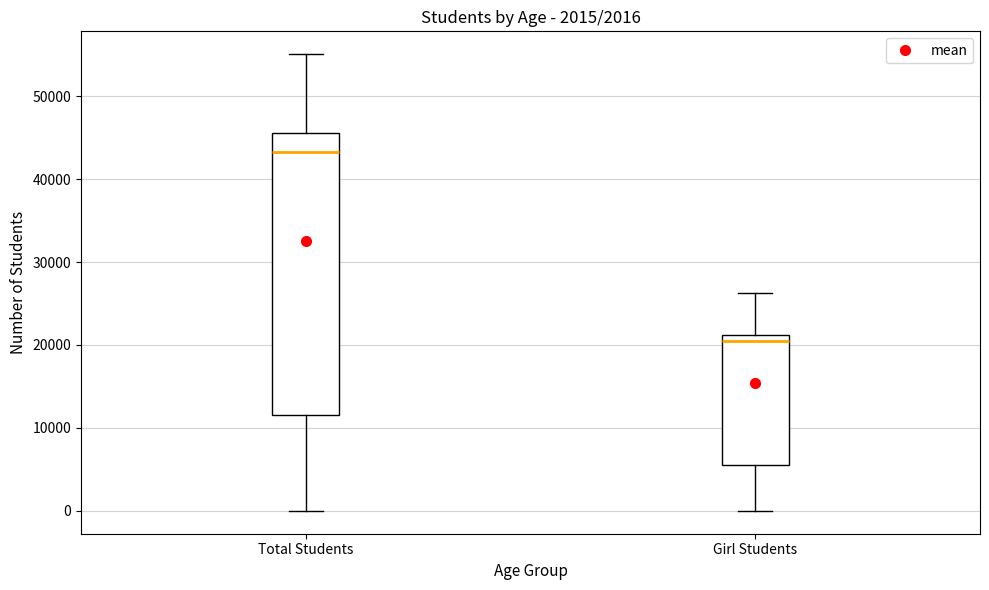

Which box has the lowest median line?

Girl Students